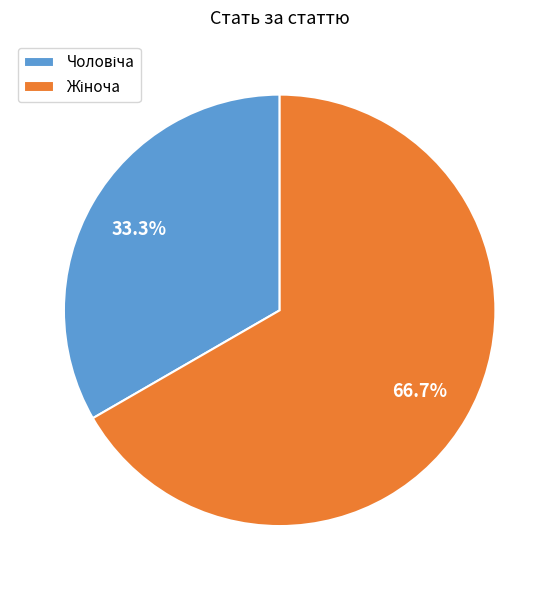

Is there a majority slice in this chart?

Yes